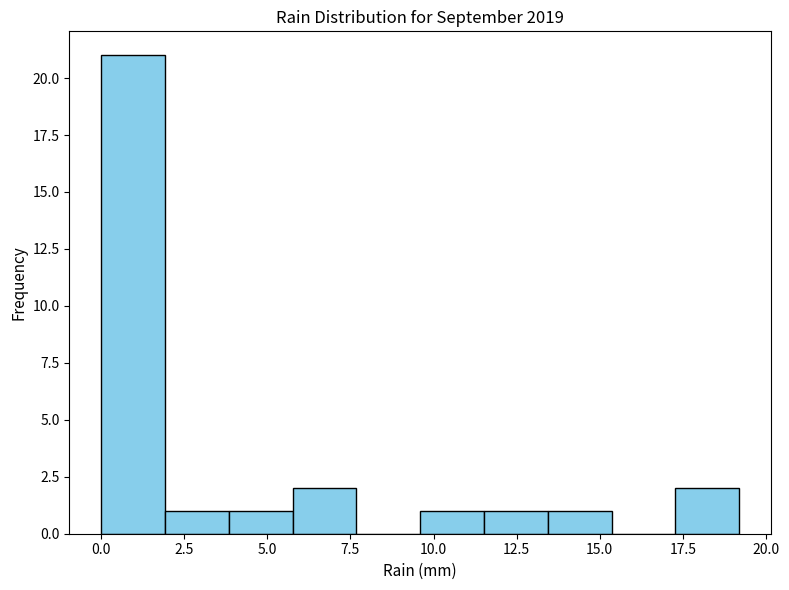

Around what value on the x-axis is the tallest bar? Give the approximate position of its centre, as read against the axis.

1.0